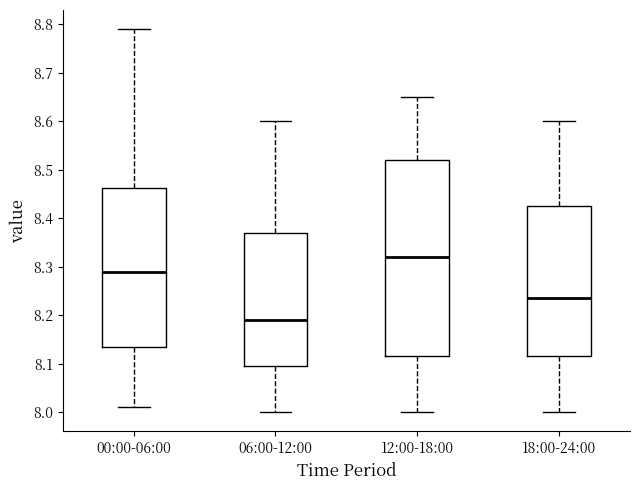

Which box is the tallest, from its lower edge to its upper edge?

12:00-18:00